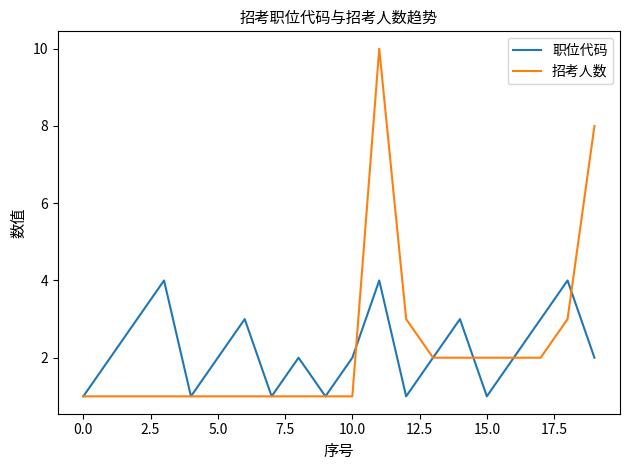

What is the greatest value displayed?

10